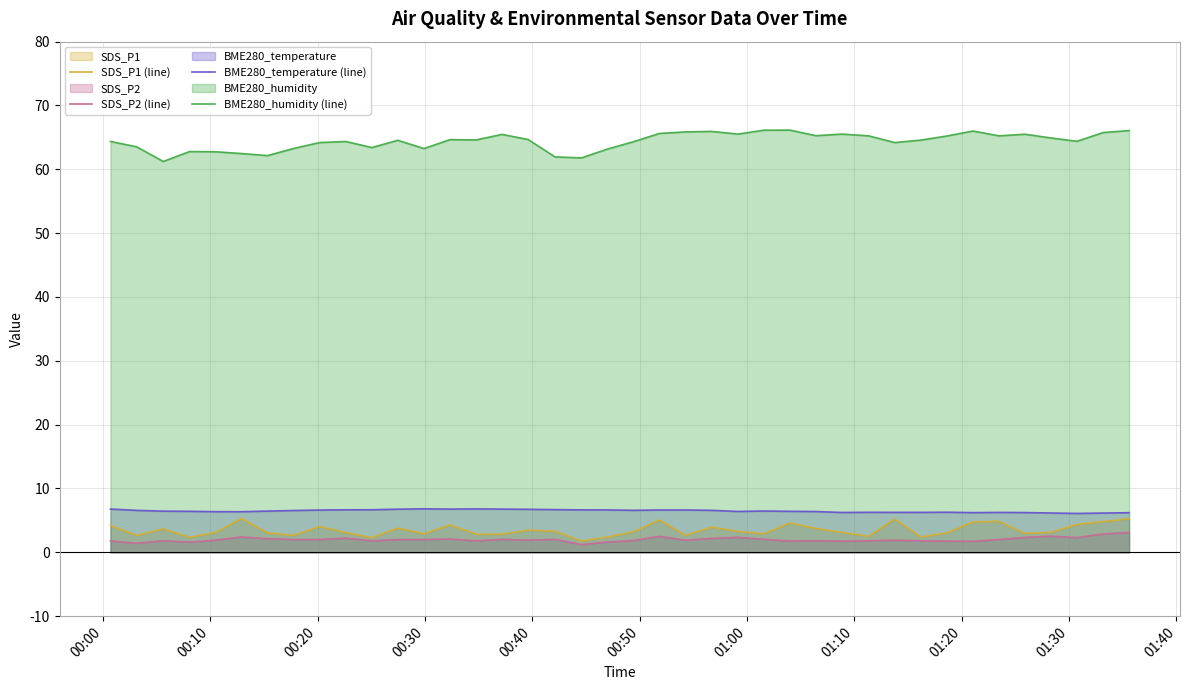

Which series has the largest total across all categories?

BME280_humidity (line)